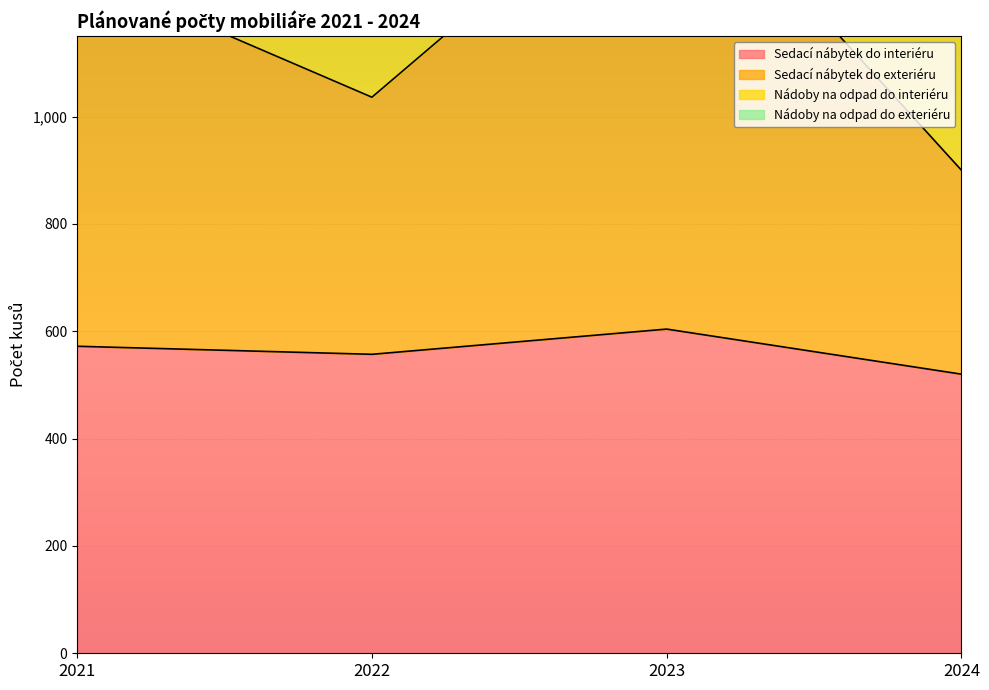

How many categories are shown in the chart?

4